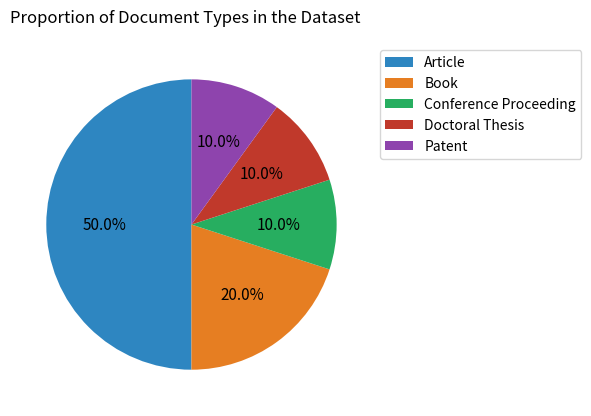

To the nearest percent, what is the difference between the Book and Article slice percentages?

30%